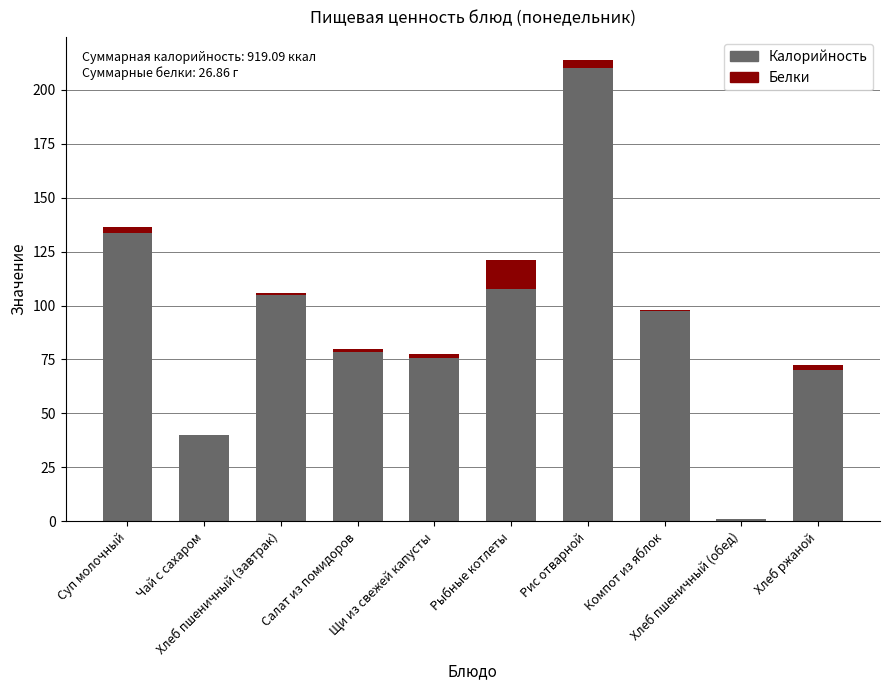

What is the maximum value for Калорийность?

210.1